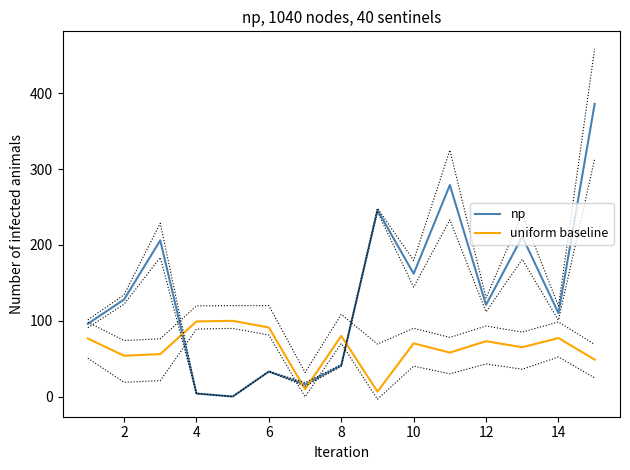

How many lines are shown in the chart?

6